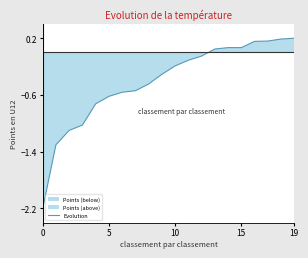

How many data points are above 0?

7